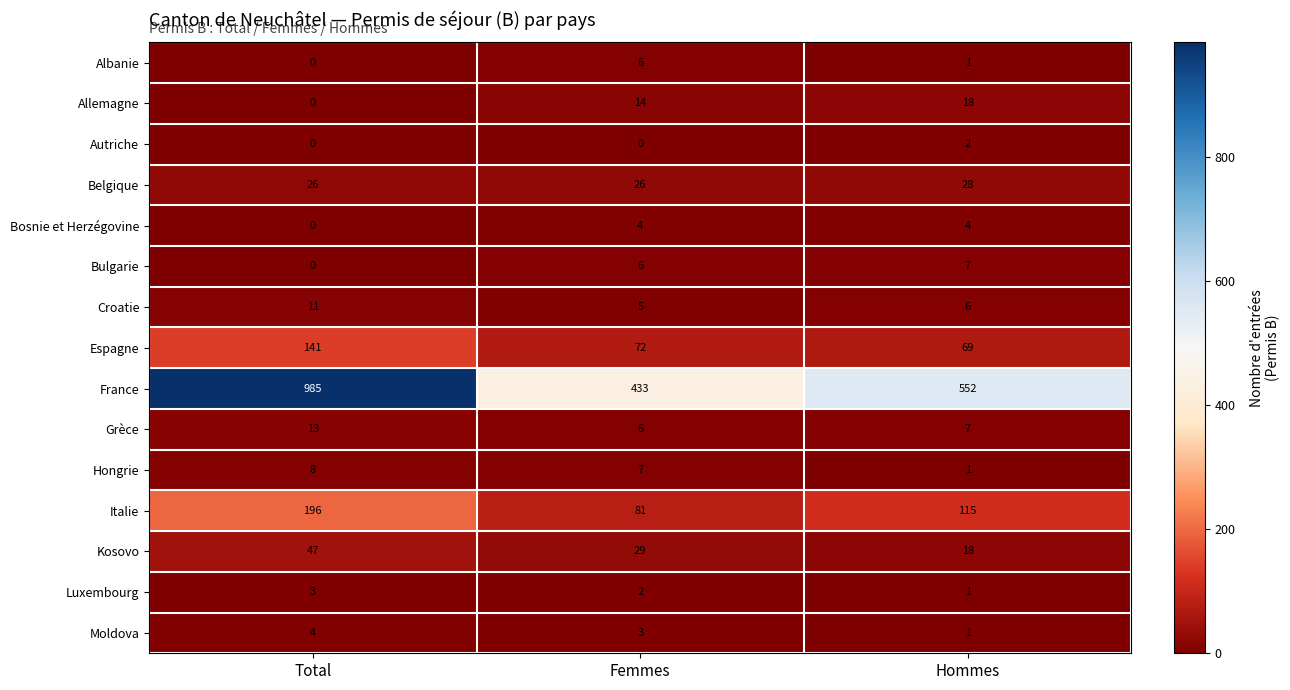

What is the spread (max minus min) of values at Total?

985